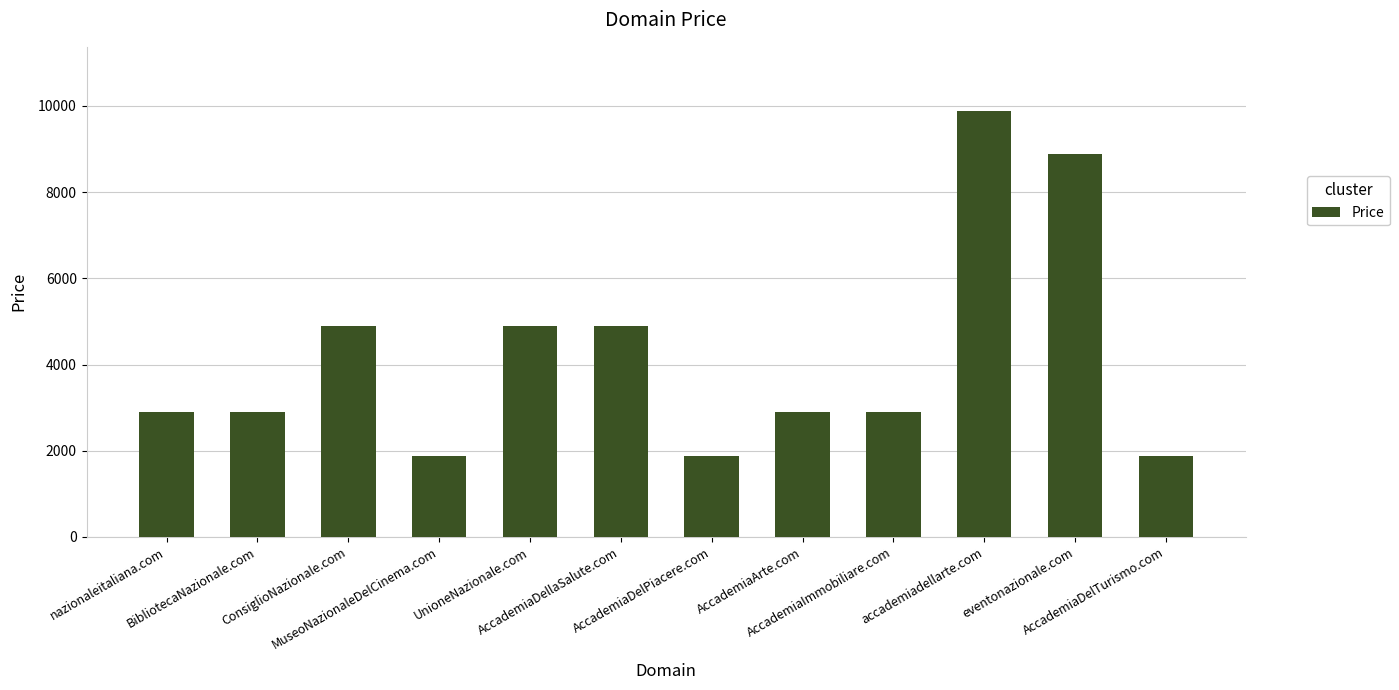

What value does the data have at UnioneNazionale.com?

4888